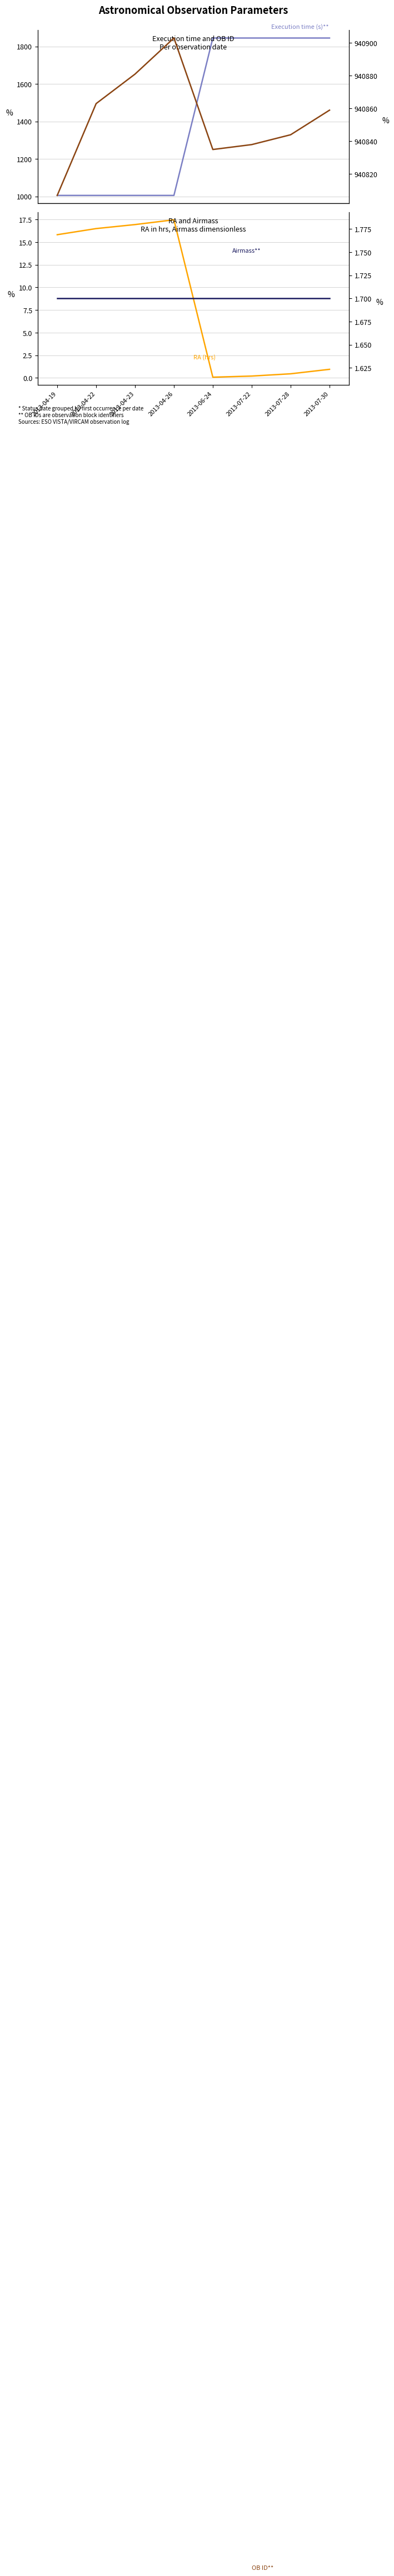

What are all the series names shown in the legend?

Execution time (s), RA (hrs), OB ID, Airmass